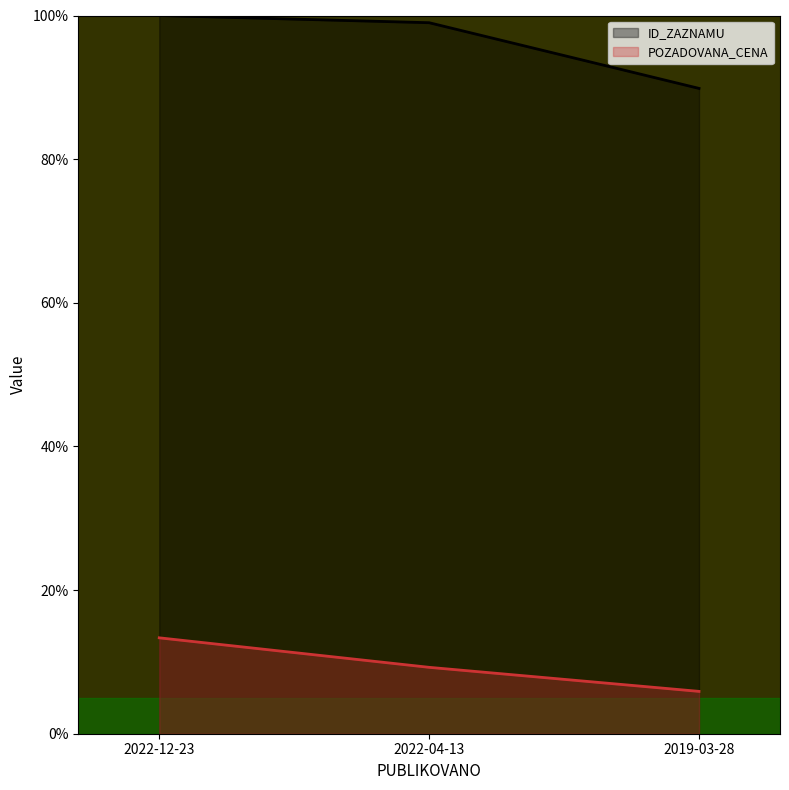

Which series has the largest range (max minus min)?

ID_ZAZNAMU